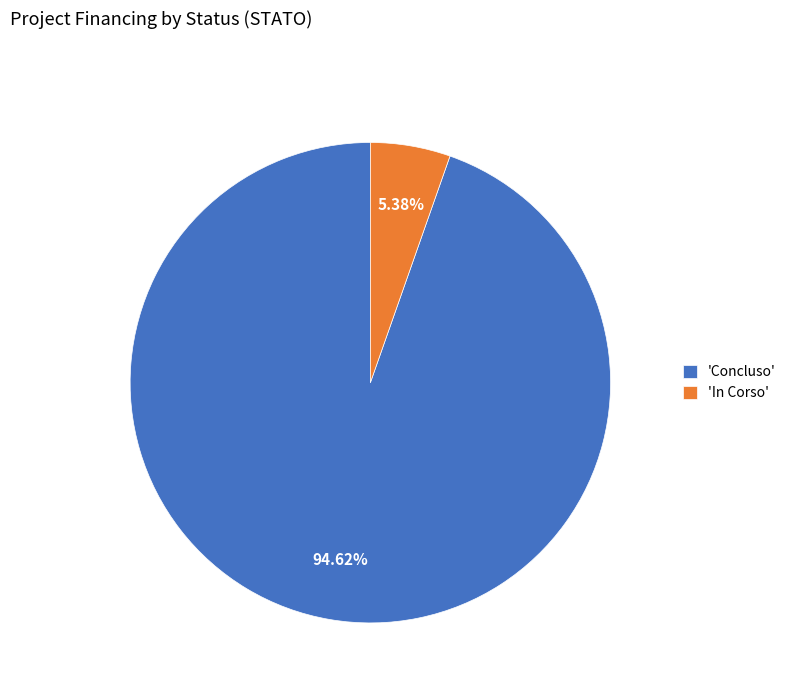

Which category has the biggest portion of the pie?

'Concluso'